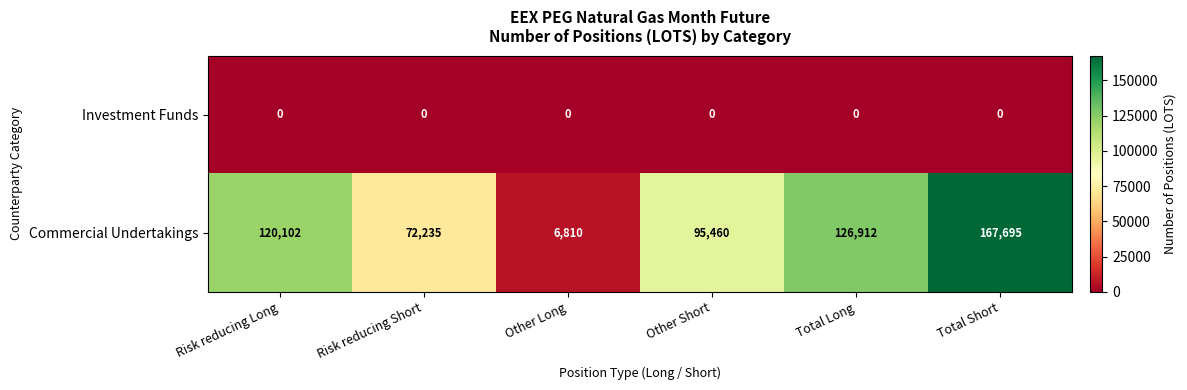

What is the difference between the Commercial Undertakings values at Risk reducing Short and Other Short?

23225